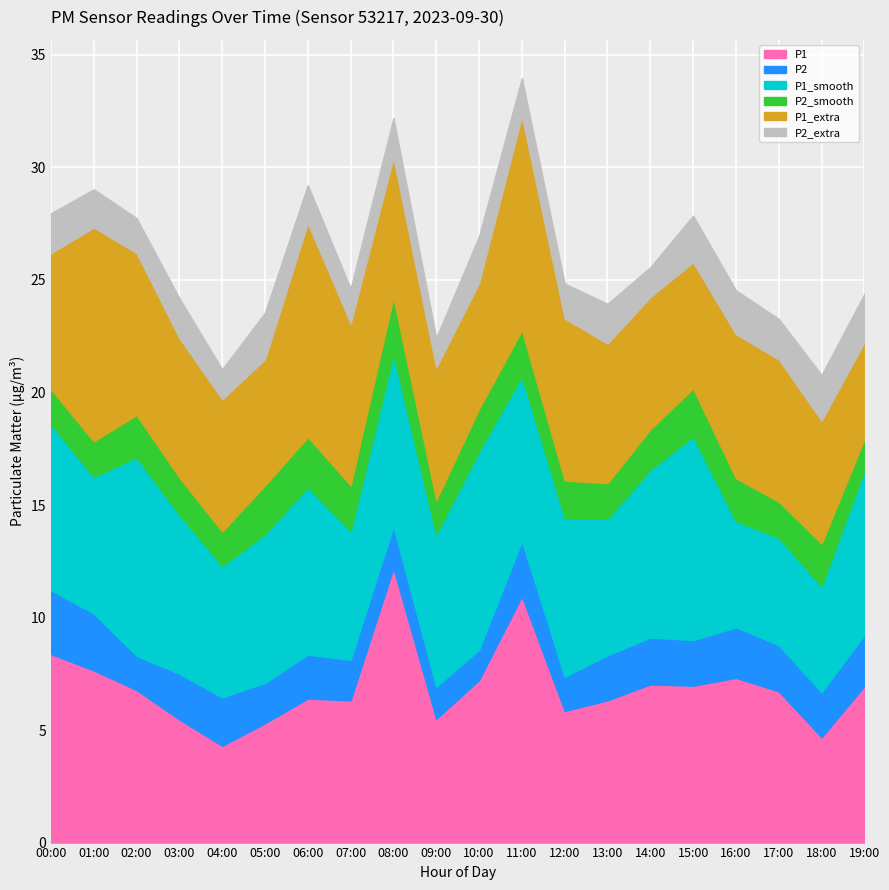

Reading left to right, extract all data points from this chart.

P1: 8.4	7.7	6.8	5.5	4.3	5.3	6.4	6.3	12.2	5.5	7.2	10.9	5.8	6.3	7.0	7.0	7.3	6.7	4.7	7.0
P2: 2.8	2.5	1.5	2.0	2.1	1.8	1.9	1.8	1.9	1.4	1.4	2.5	1.5	2.0	2.1	2.0	2.2	2.0	2.0	2.3
P1_smooth: 7.4	6.1	8.8	7.1	5.8	6.6	7.5	5.7	7.7	6.8	8.8	7.3	7.1	6.1	7.5	9.1	4.7	4.8	4.7	7.3
P2_smooth: 1.6	1.6	1.9	1.6	1.5	2.2	2.2	2.0	2.5	1.5	1.9	2.0	1.6	1.6	1.8	2.1	1.9	1.6	1.9	1.4
P1_extra: 6.0	9.5	7.2	6.2	5.9	5.6	9.5	7.2	6.2	5.9	5.6	9.5	7.2	6.2	5.9	5.6	6.4	6.3	5.5	4.3
P2_extra: 1.8	1.7	1.6	1.8	1.3	2.1	1.7	1.6	1.8	1.3	2.1	1.7	1.6	1.8	1.3	2.1	1.9	1.8	2.0	2.1